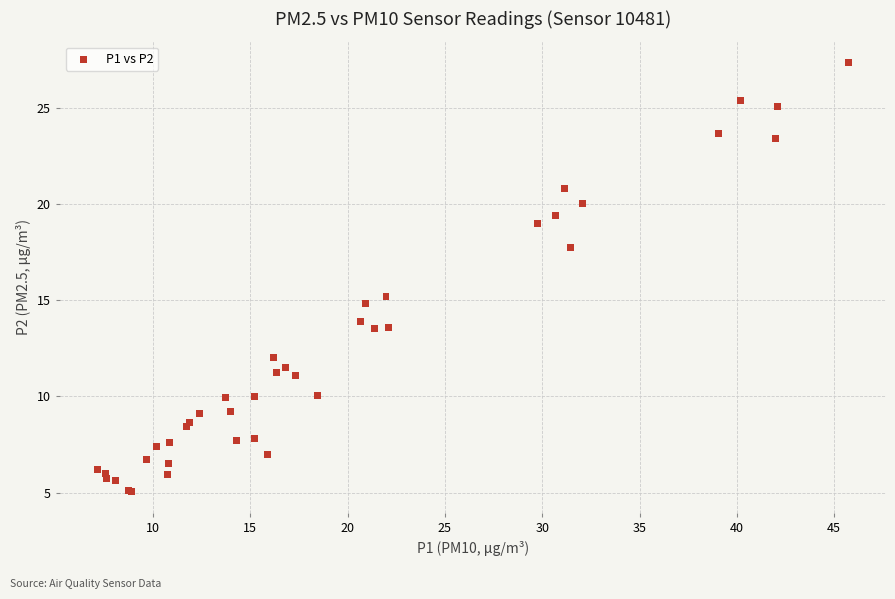

What Y value in the scatter plot is closest to 16?

15.2